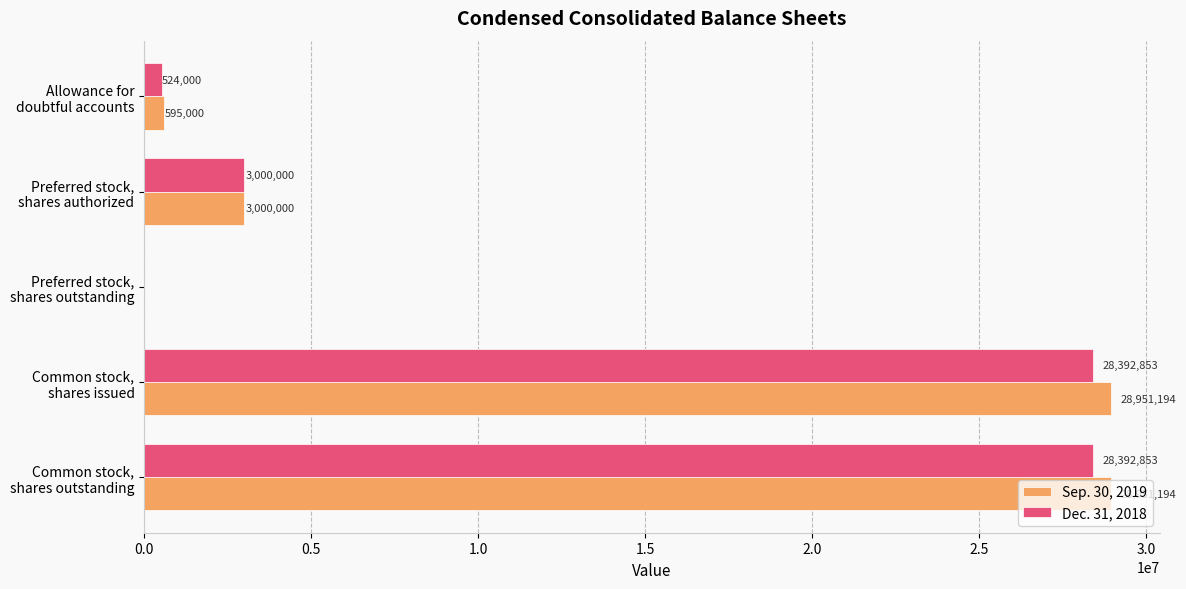

What are all the series names shown in the legend?

Sep. 30, 2019, Dec. 31, 2018